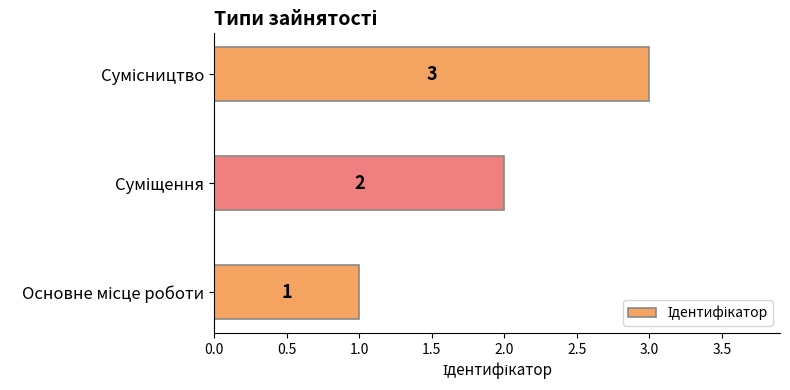

What is the greatest value displayed?

3